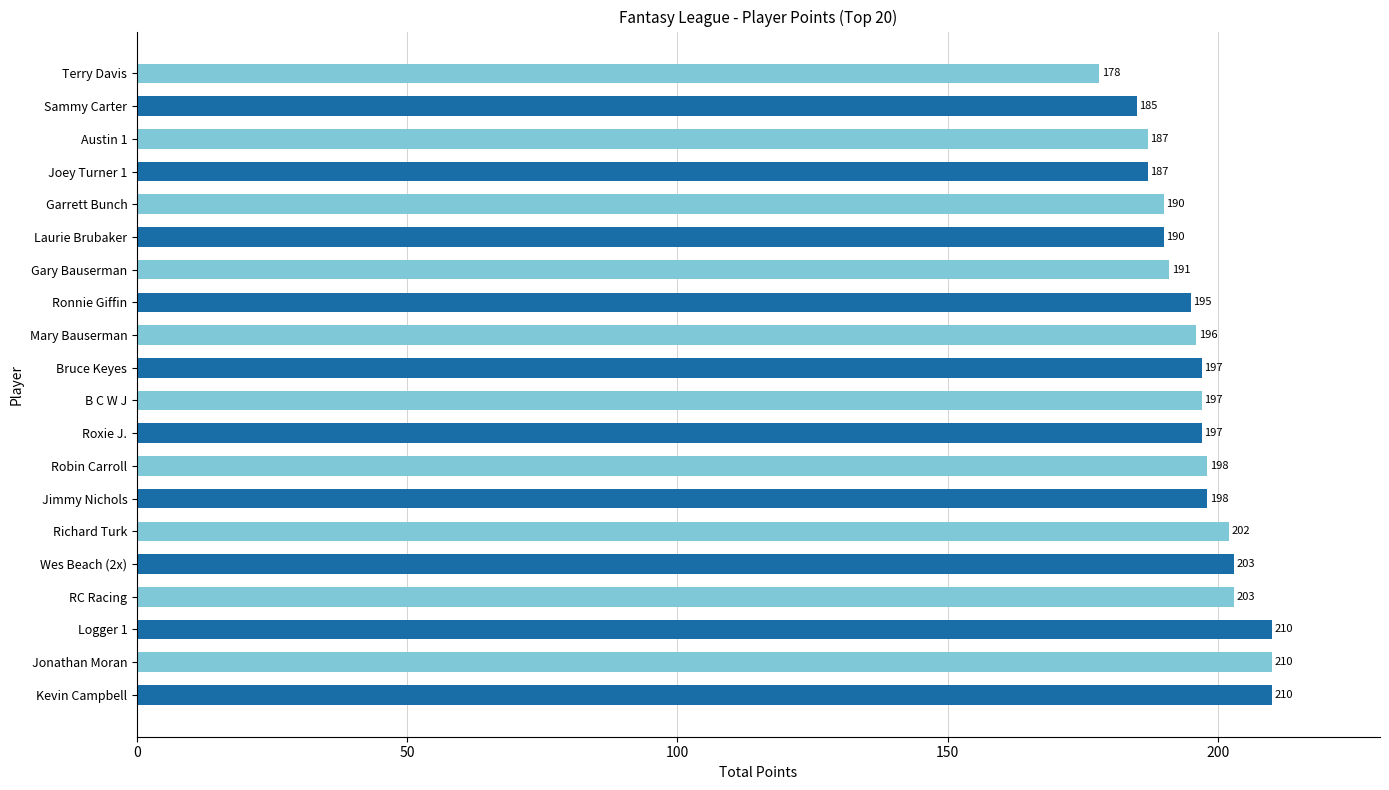

Count the number of data series in this chart.

1